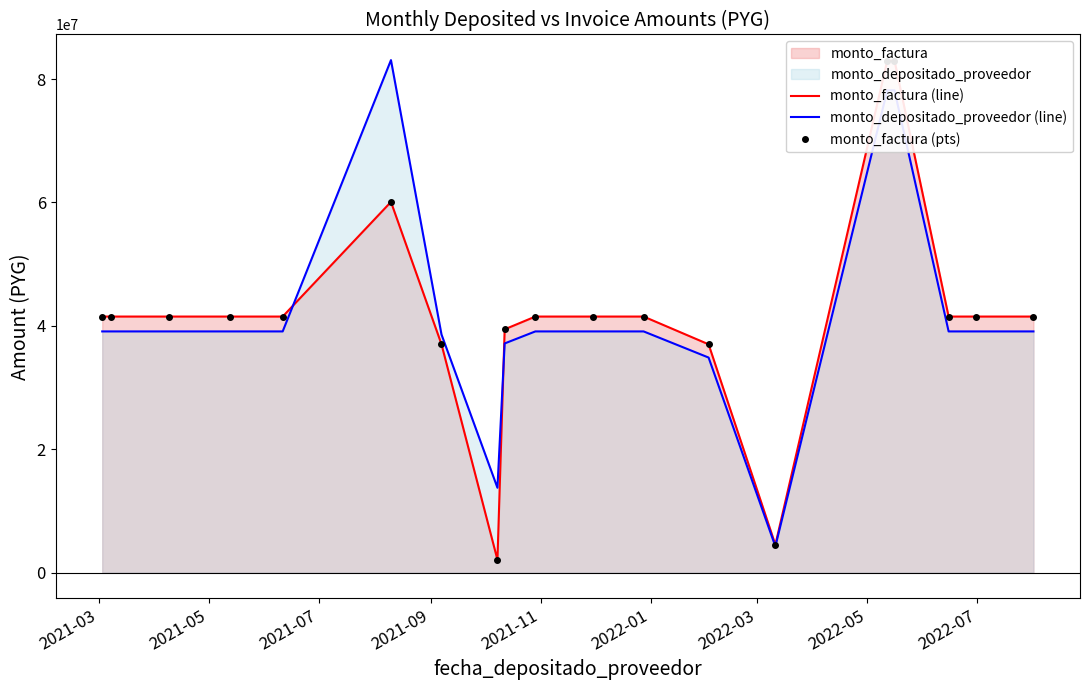

In monto_factura (line), how many points are higher than both neighbors (excluding endpoints)?

1